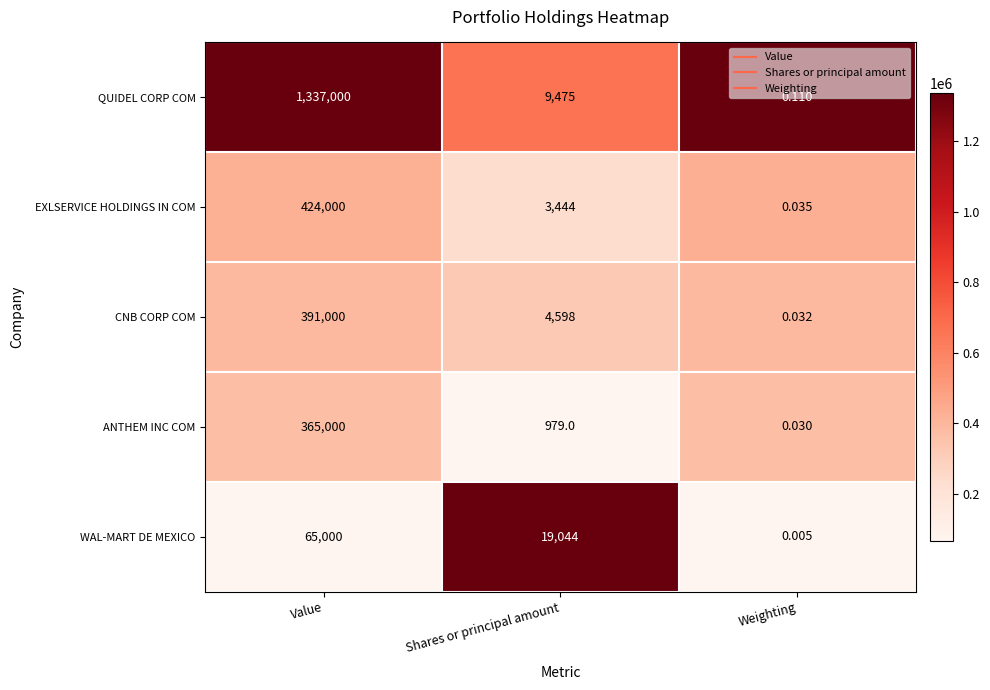

Between Value and Shares or principal amount, which series saw the biggest shift?

QUIDEL CORP COM